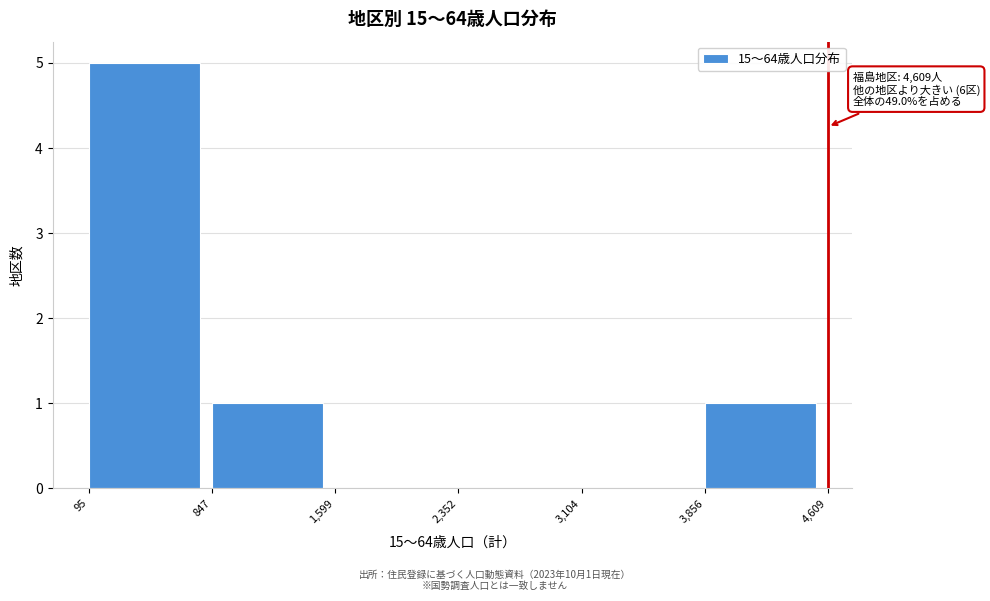

Over which range of the x-axis is the bar tallest?

95 to 847